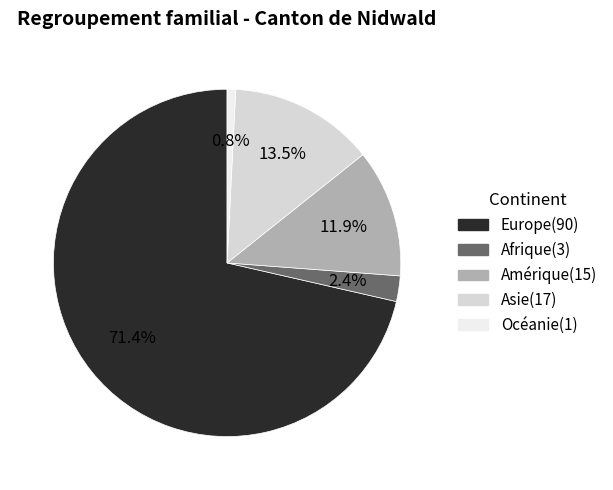

True or false: Amérique accounts for 12% of the total.

True